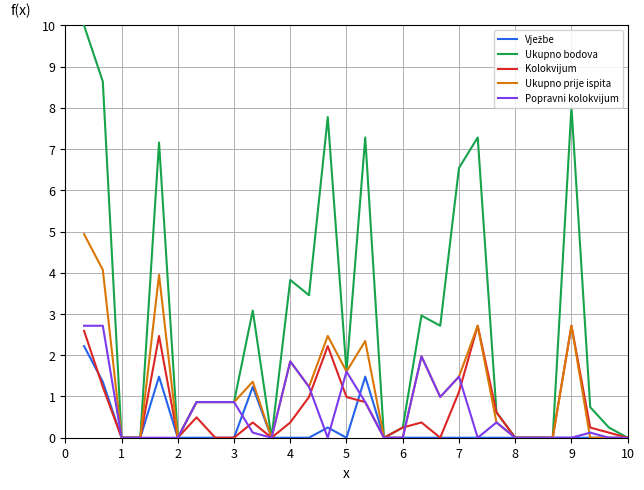

Which series has the widest spread of values?

Ukupno bodova